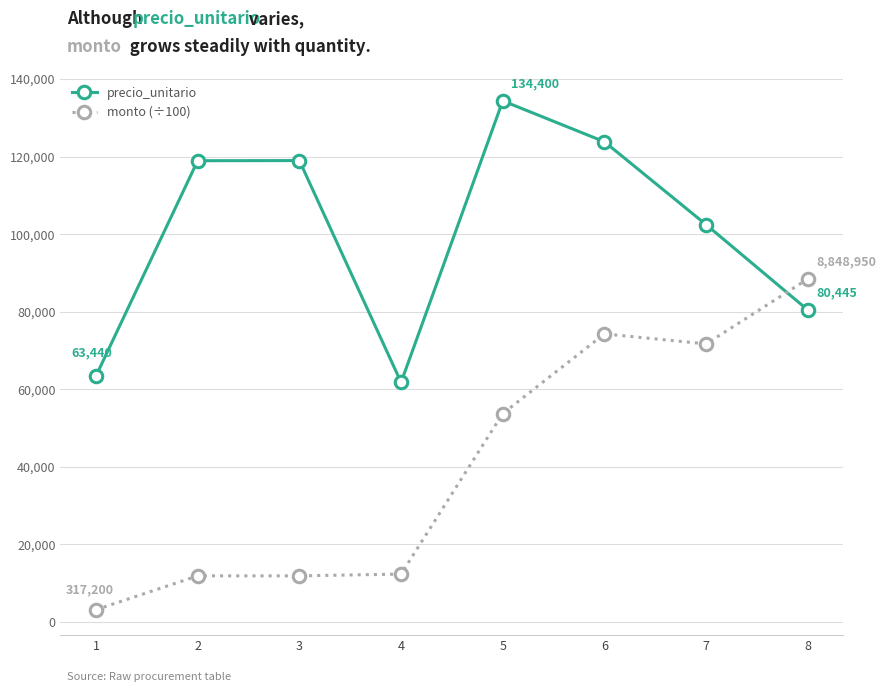

Rank the series at 4 from lowest to highest value.

monto (÷100), precio_unitario